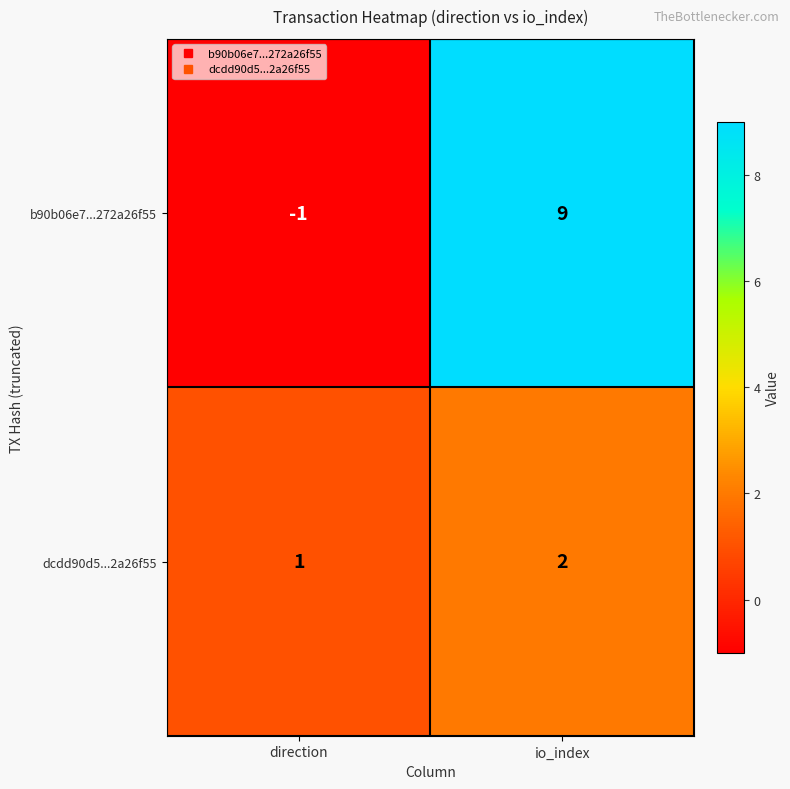

What is the highest value of the b90b06e7...272a26f55 series?

9